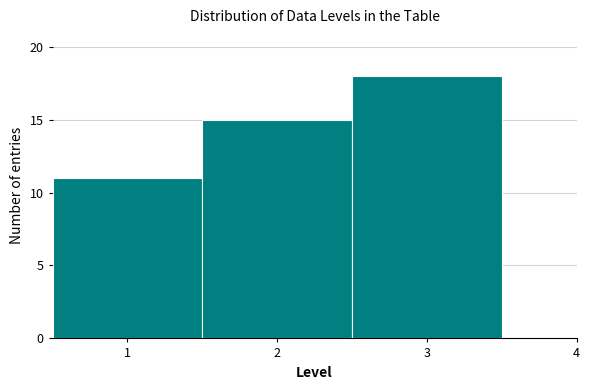

Reading left to right, transcribe this chart: for each bar, give the range it covers on the x-axis and its height. The values are not printed on the chart, so give them approximately, as read against the axis.

0.5 to 1.5: 11
1.5 to 2.5: 15
2.5 to 3.5: 18